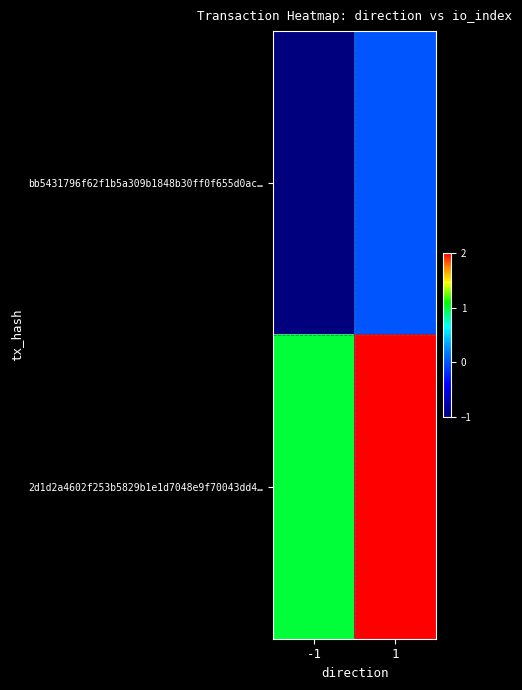

What is the spread (max minus min) of values at 1?

2